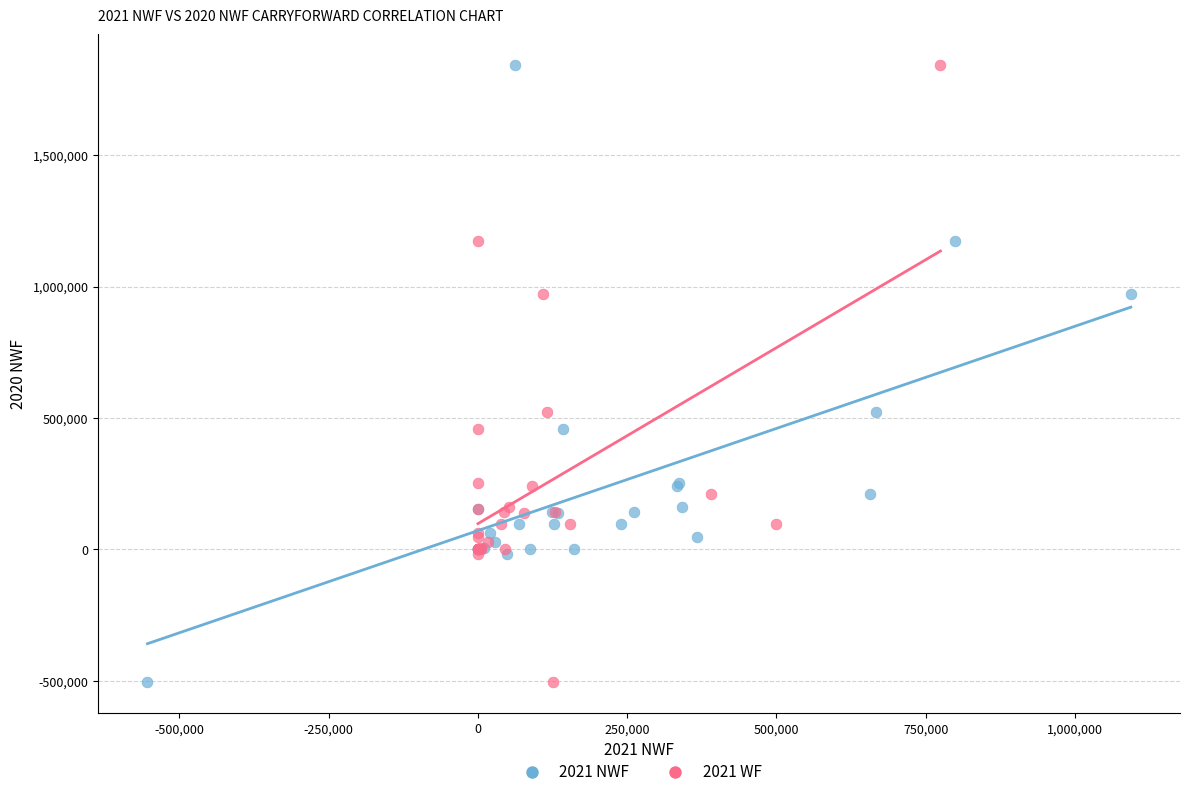

What are all the series names shown in the legend?

2021 NWF, 2021 WF